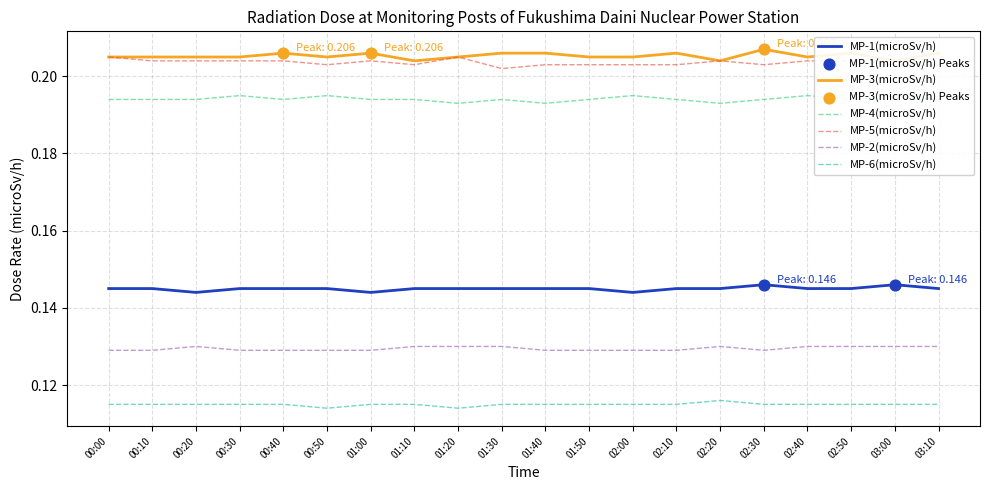

At how many categories does at least one series exceed 0?

20